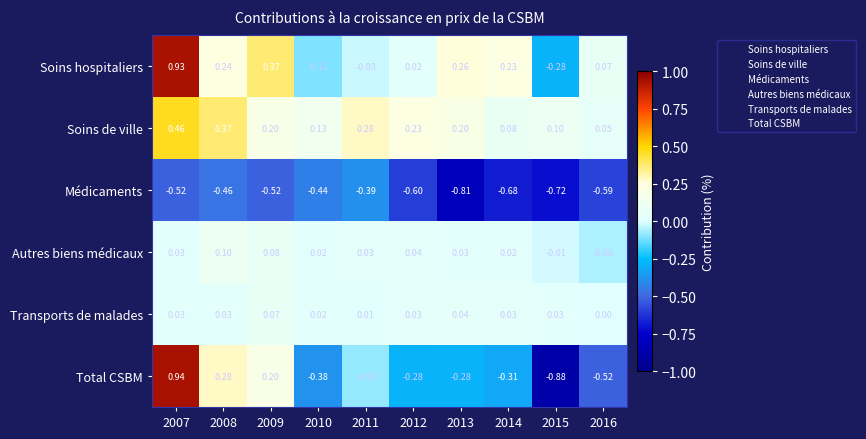

What is the spread (max minus min) of values at 2015?

1.0